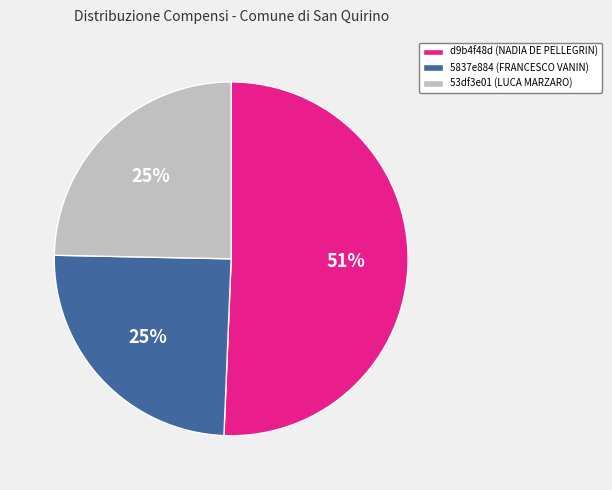

What percentage is the 5837e884 (FRANCESCO VANIN) slice, to the nearest percent?

25%